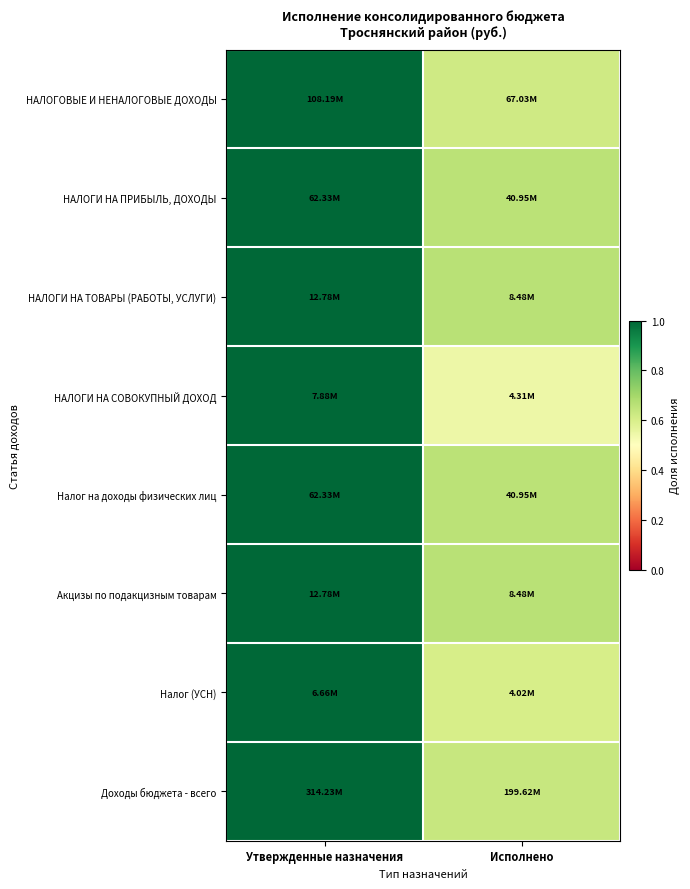

What is the total value across all series at Утвержденные назначения?

8.0